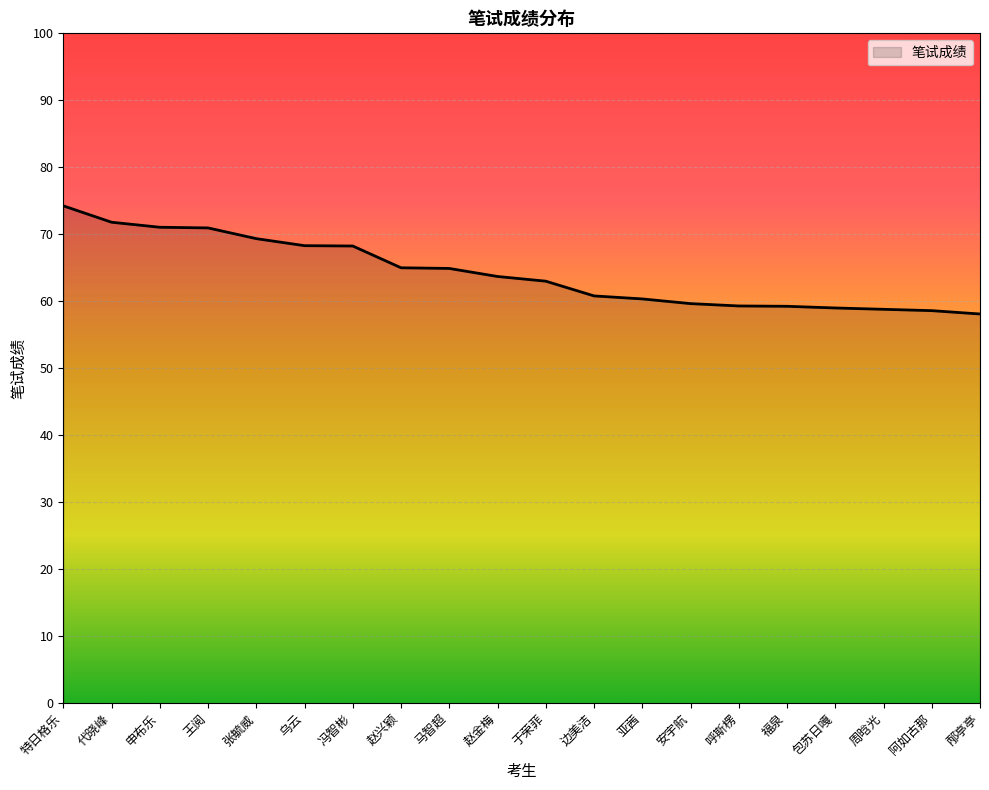

What is the smallest value displayed?

58.1